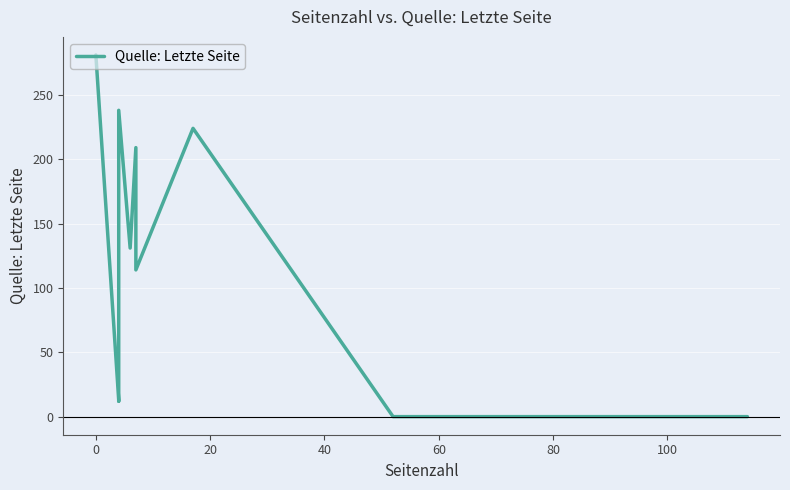

How many points are higher than both their immediate neighbors (excluding endpoints)?

3